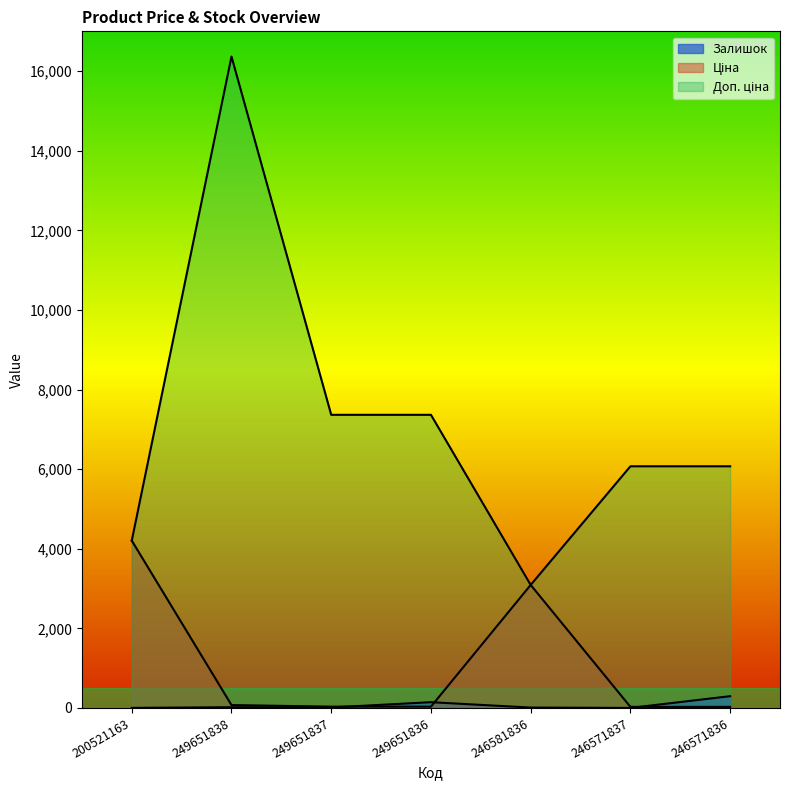

What are all the series names shown in the legend?

Залишок, Ціна, Доп. ціна